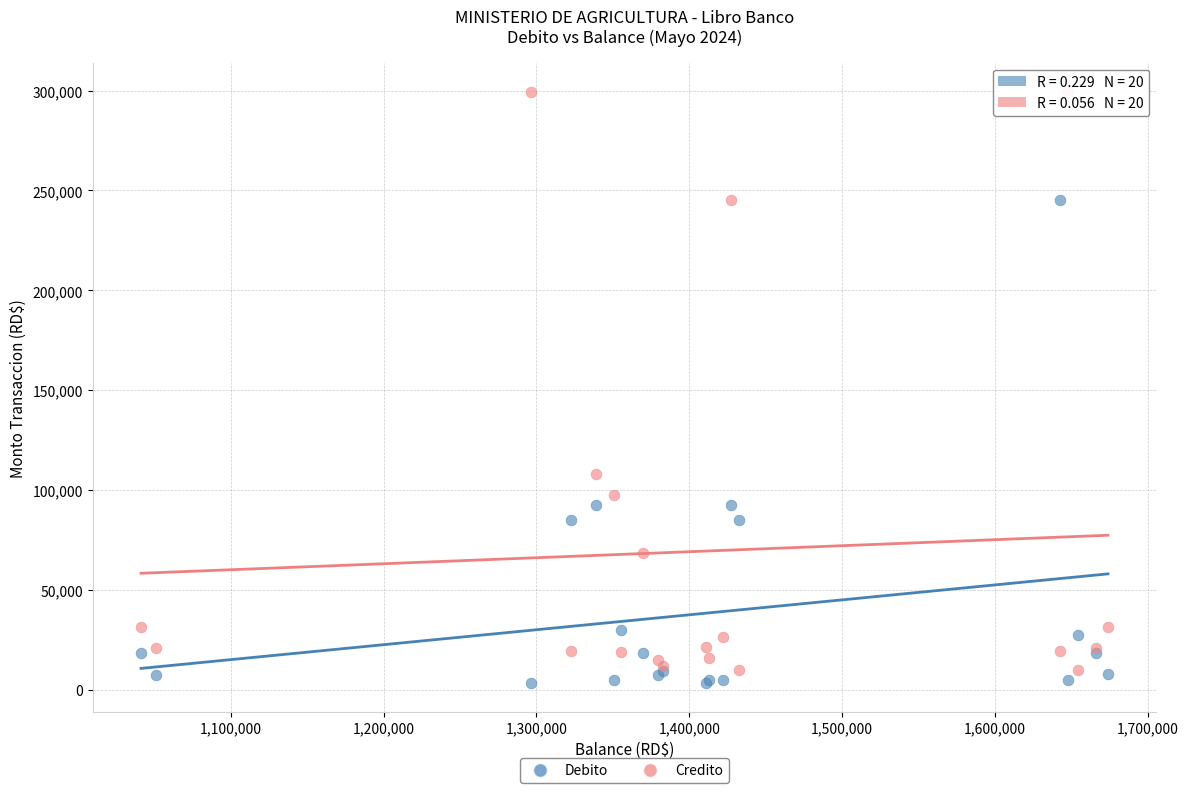

What is the X range (max minus min) for the scatter plot?

632429.0